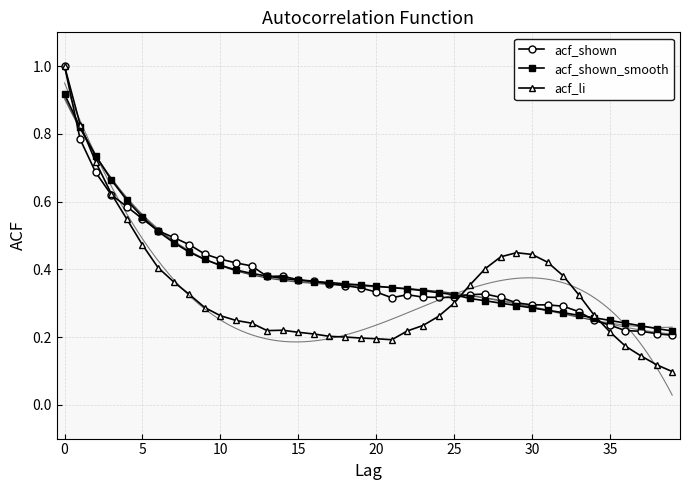

The acf_shown series shows 0.6 at 20. True or false?

False